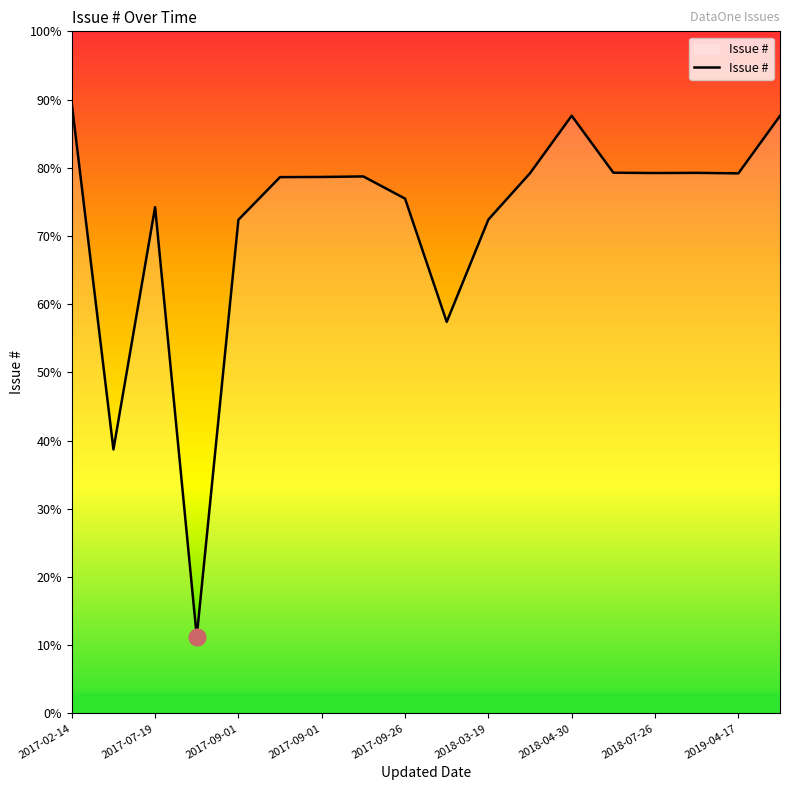

Is this an area chart (filled region under the line)?

Yes